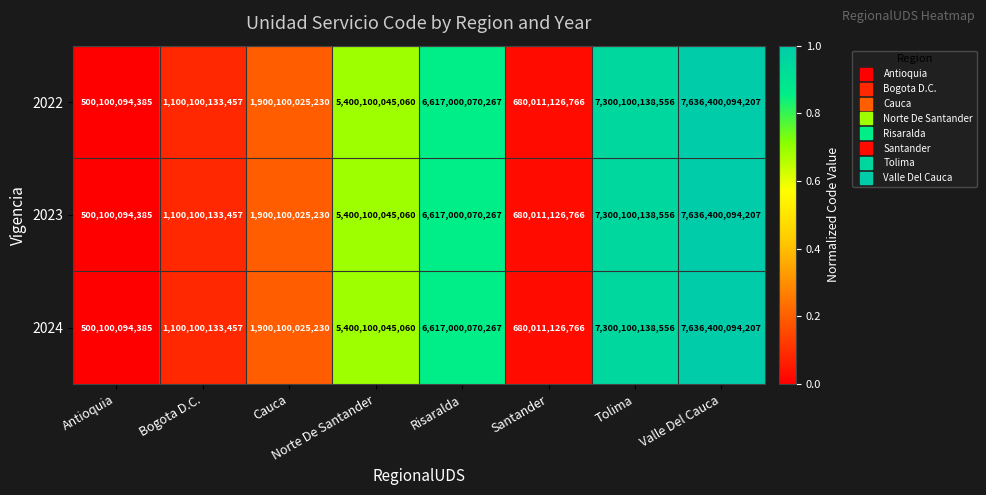

True or false: 2024 has a value of 7636400094207 at Valle Del Cauca.

True